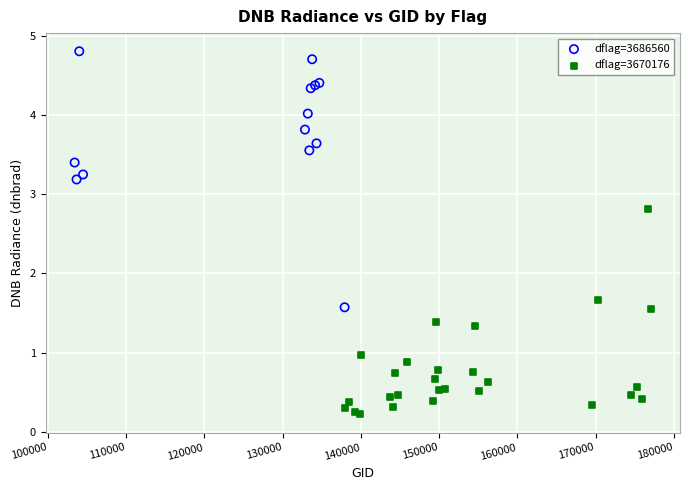

Which series contains the highest Y value?

dflag=3686560